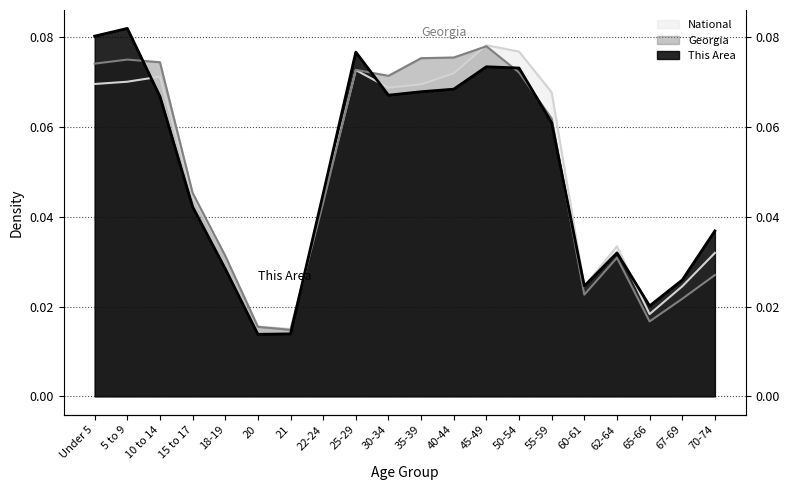

What is the sum of all National values?

1.0